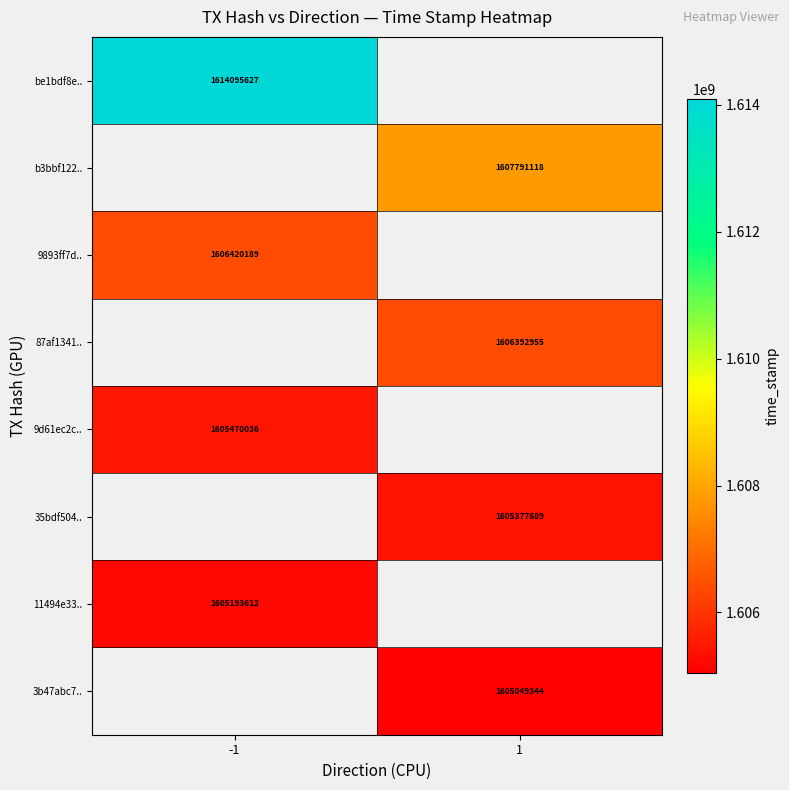

At how many categories does at least one series exceed 1609039823?

1